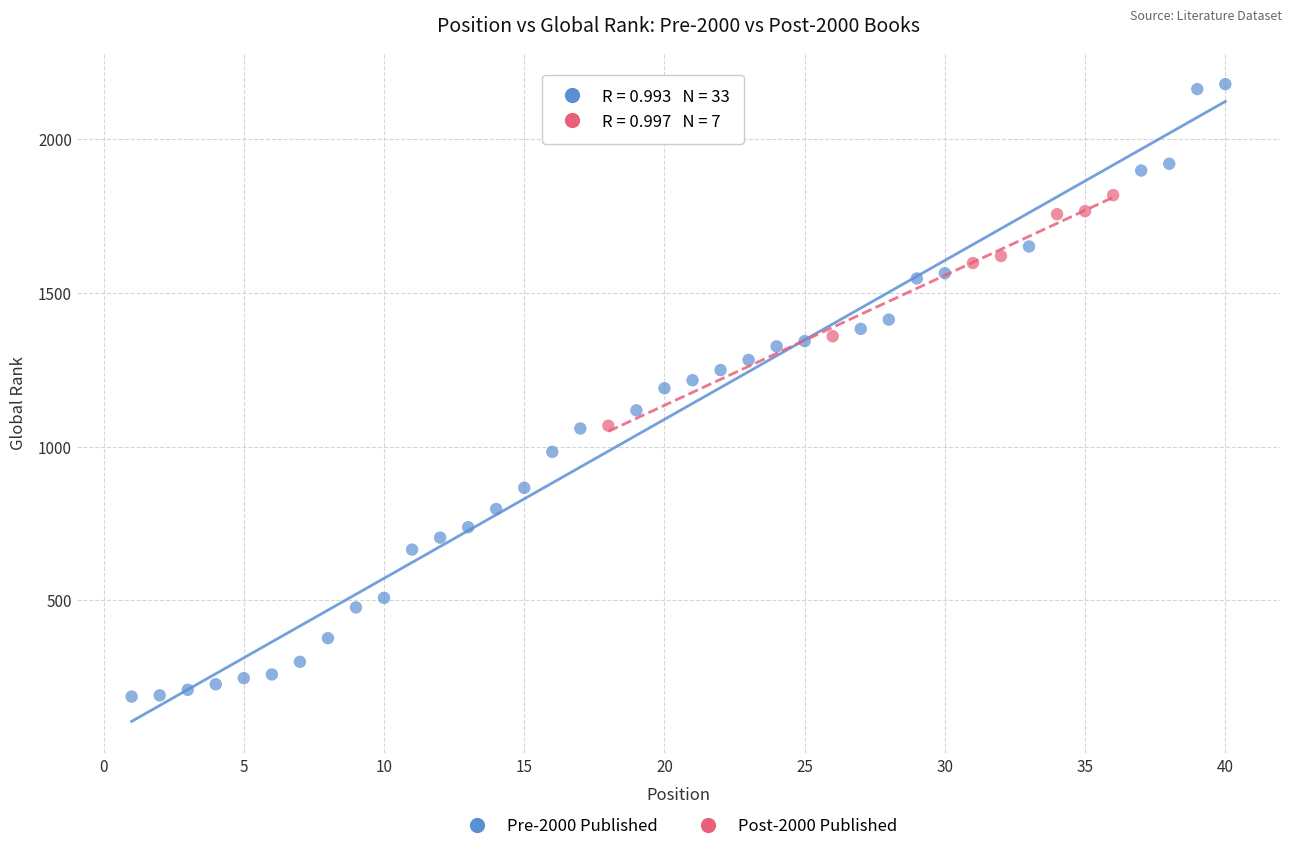

Which series reaches the minimum Y coordinate?

Pre-2000 Published